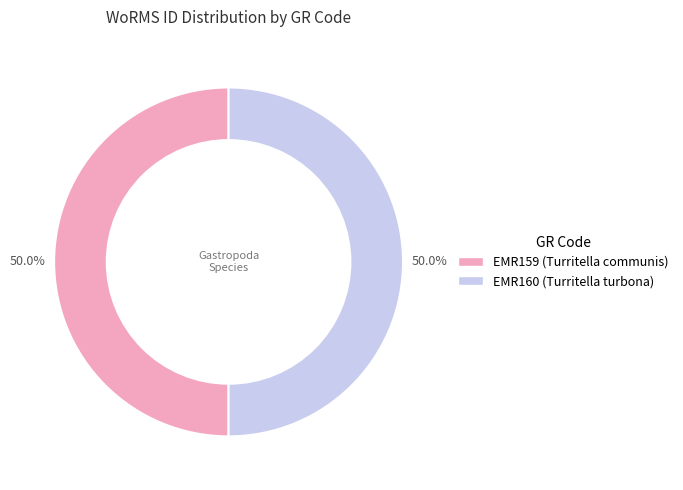

What is the ratio of the value at EMR160 (Turritella turbona) to the value at EMR159 (Turritella communis)?

1.0